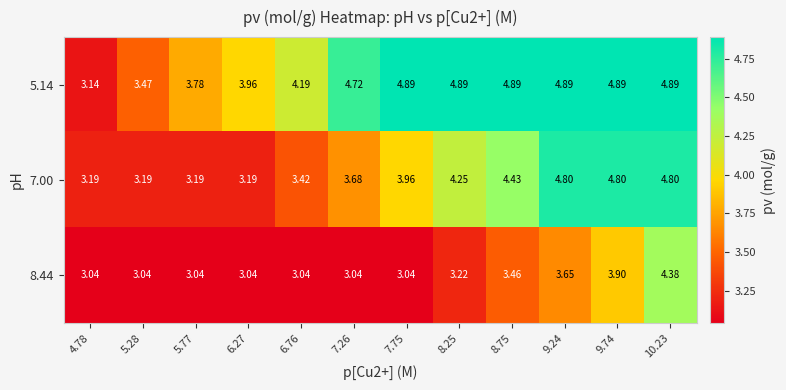

Is the value of 7.00 at 9.24 greater than the value of 8.44 at 9.74?

Yes